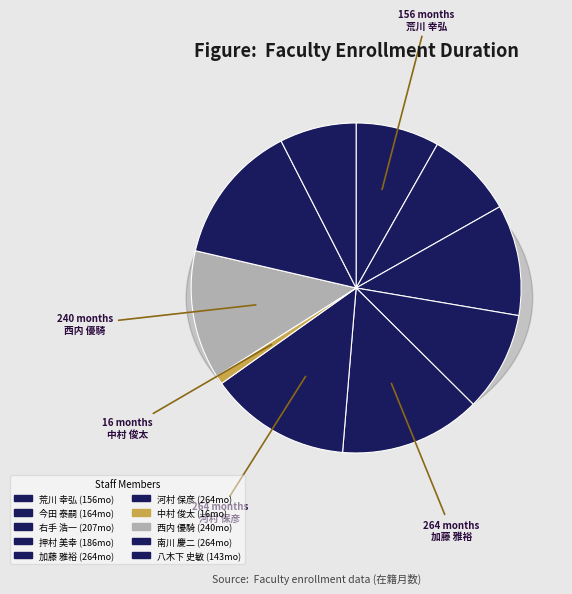

Which category has the smallest portion of the pie?

中村 俊太